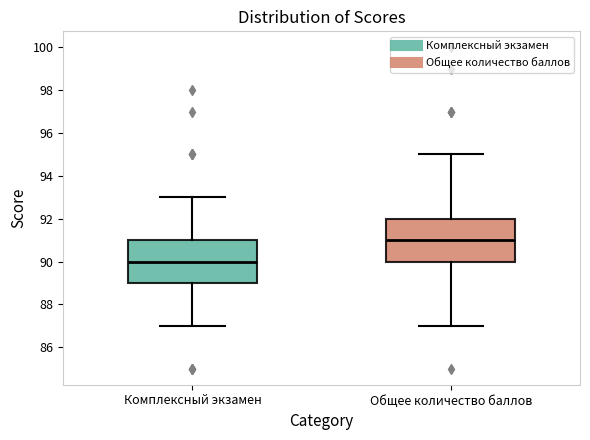

Reading left to right, transcribe this box plot: for each box, give where its median line is, the range the box spans, and where its two whiskers end, as read against the y-axis. The values are not printed on the chart, so give them approximately, as read against the axis.

Комплексный экзамен: median 90, box 89 to 91, whiskers 87 to 93
Общее количество баллов: median 91, box 90 to 92, whiskers 87 to 95